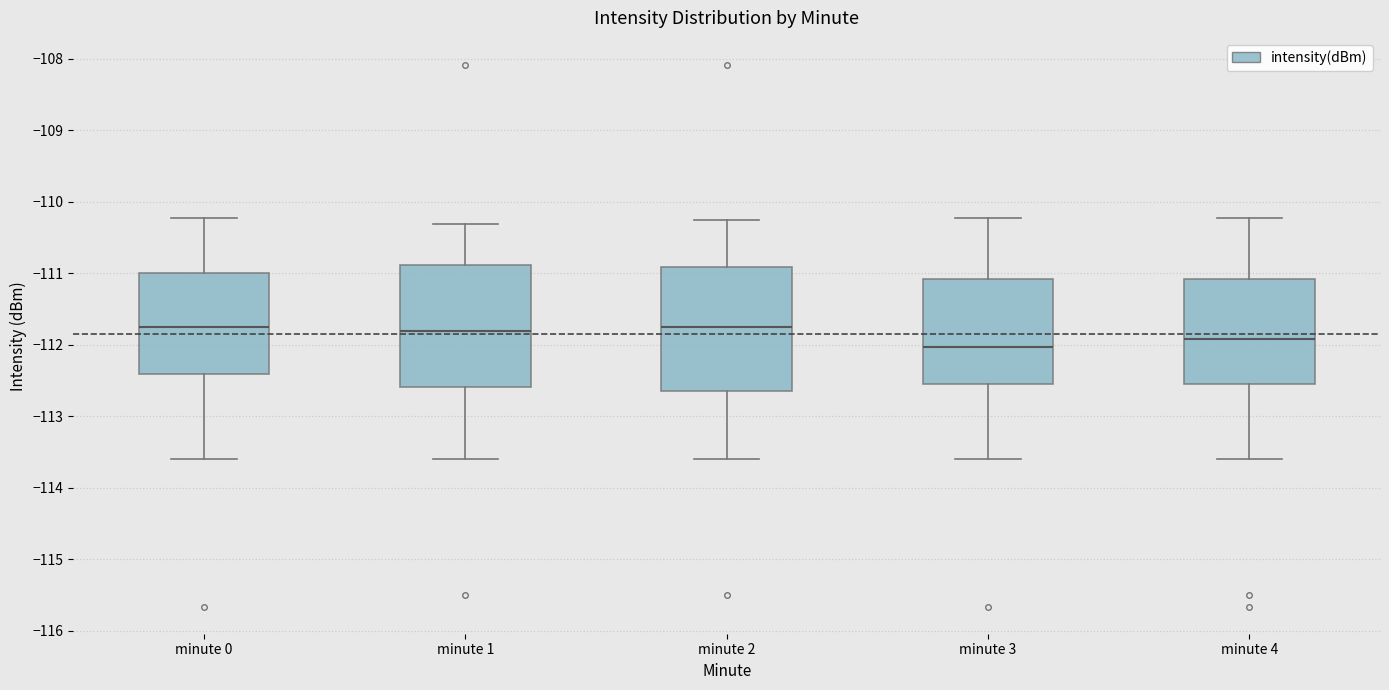

Where is the lower edge of the box for minute 2 on the y-axis? The values are not printed on the chart, so give them approximately, as read against the axis.

-112.7